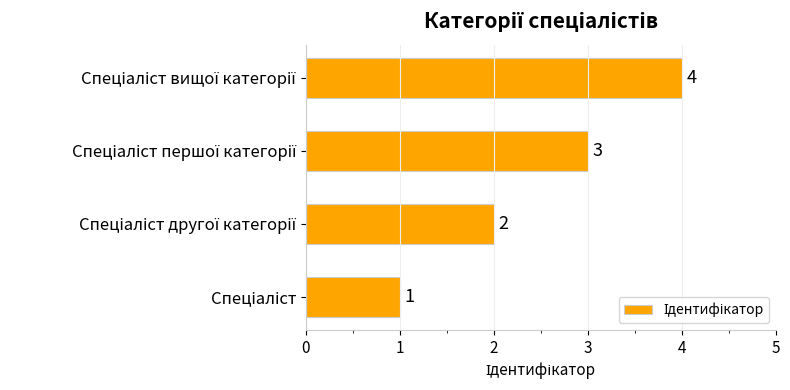

What is the sum of all values?

10